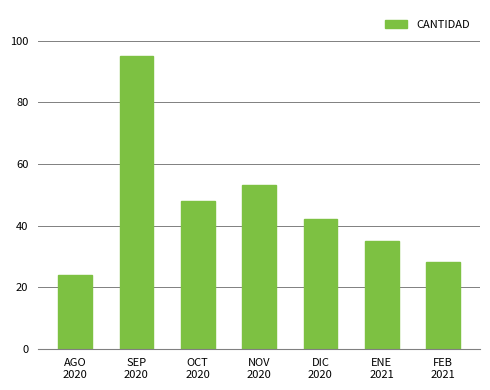

What position from the right is DIC
2020?

3